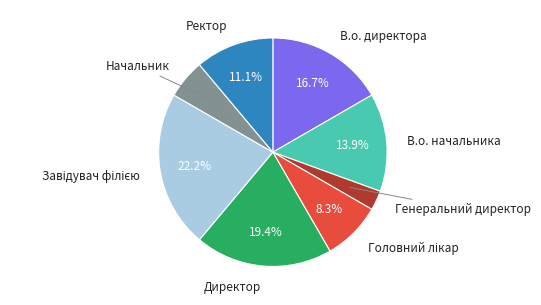

How much of the chart is everything except Ректор?

88.9%